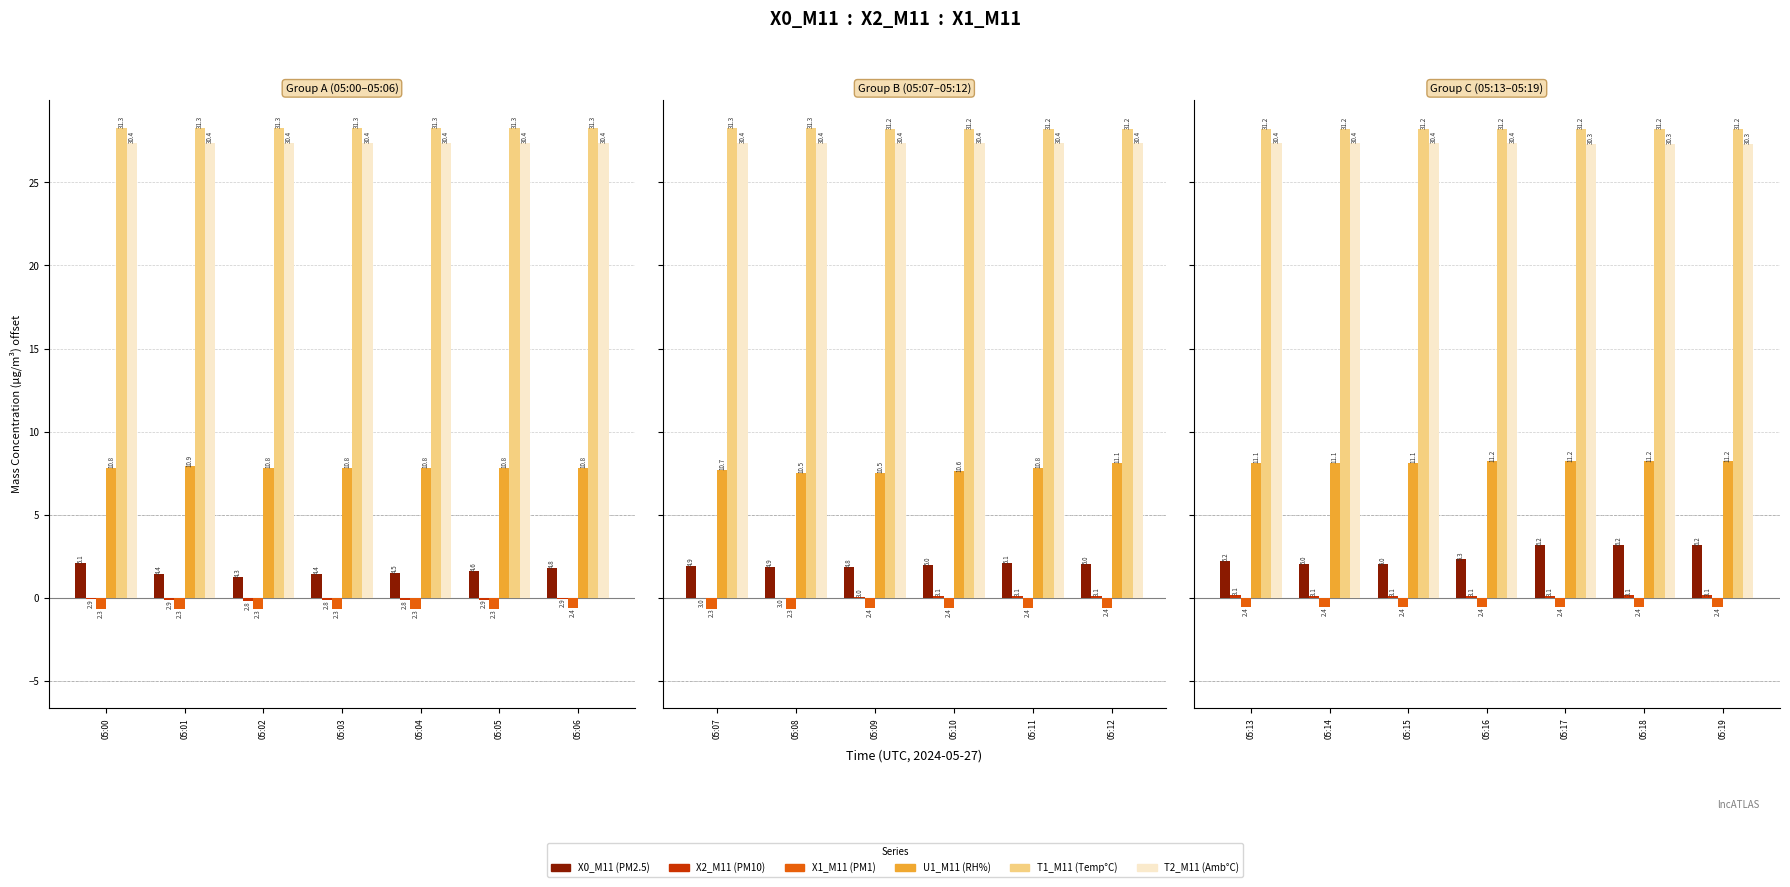

Which has a higher value, 05:14 or 05:15?

05:14